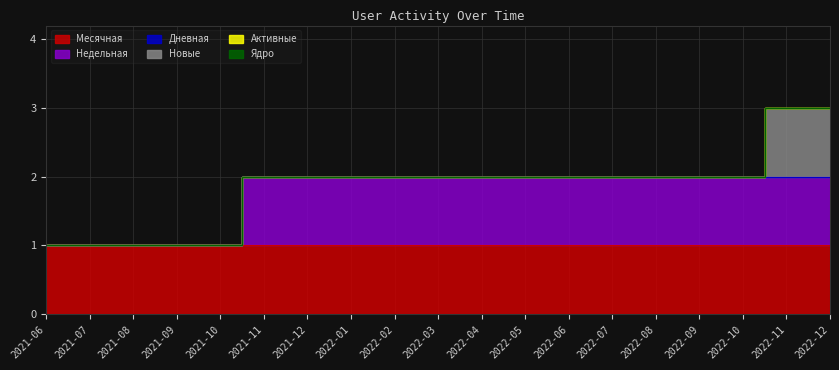

How many lines are shown in the chart?

6